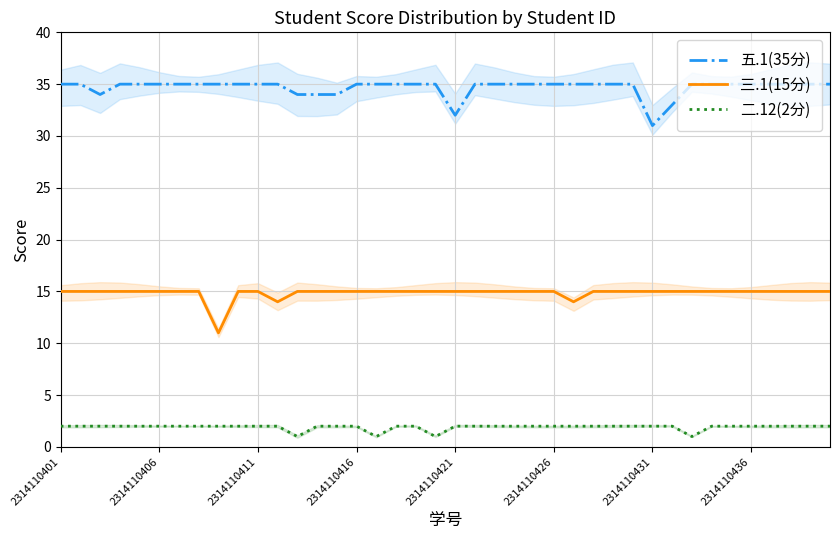

True or false: 三.1(15分) and 二.12(2分) intersect in this chart.

False